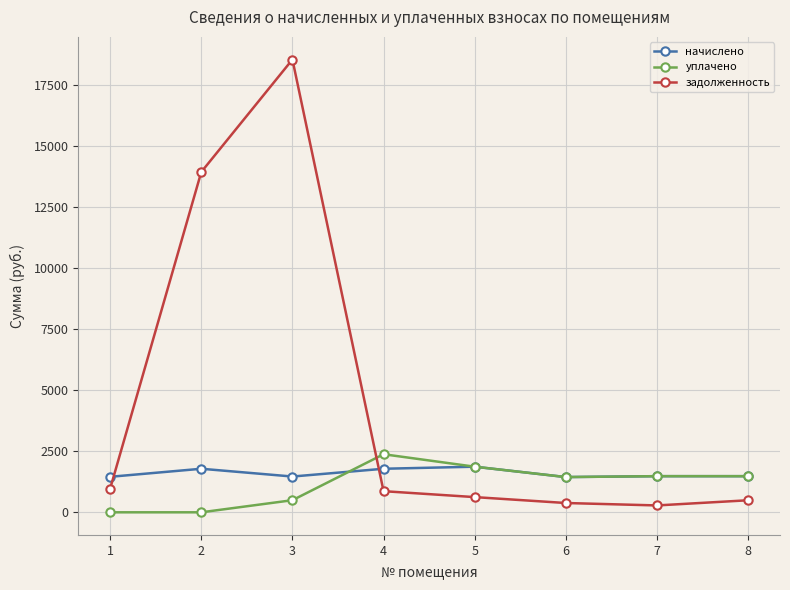

What is the difference between the начислено values at 8 and 2?

304.3